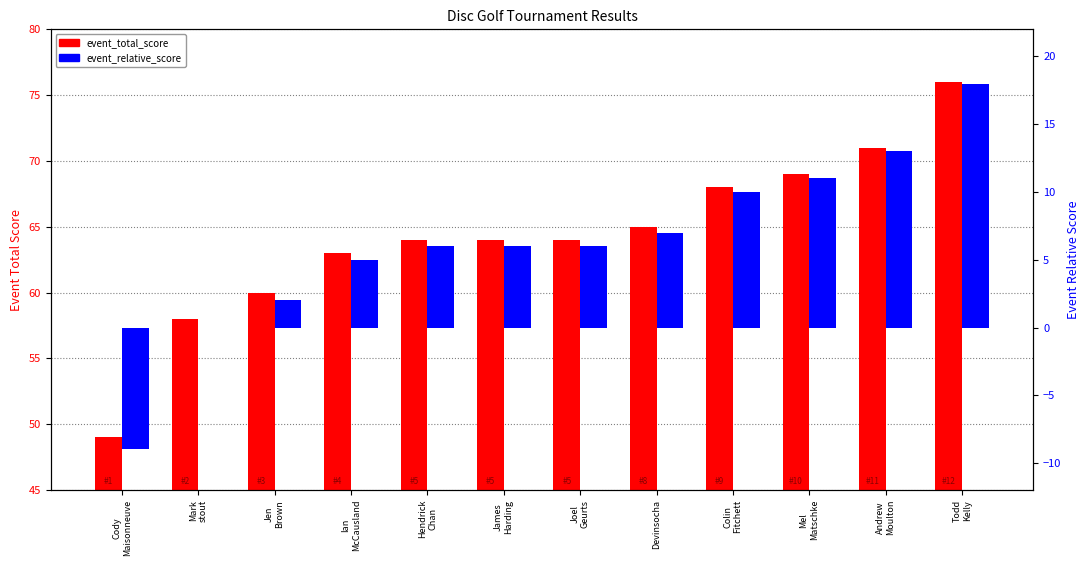

What is the difference between the maximum and minimum values in the event_total_score series?

27